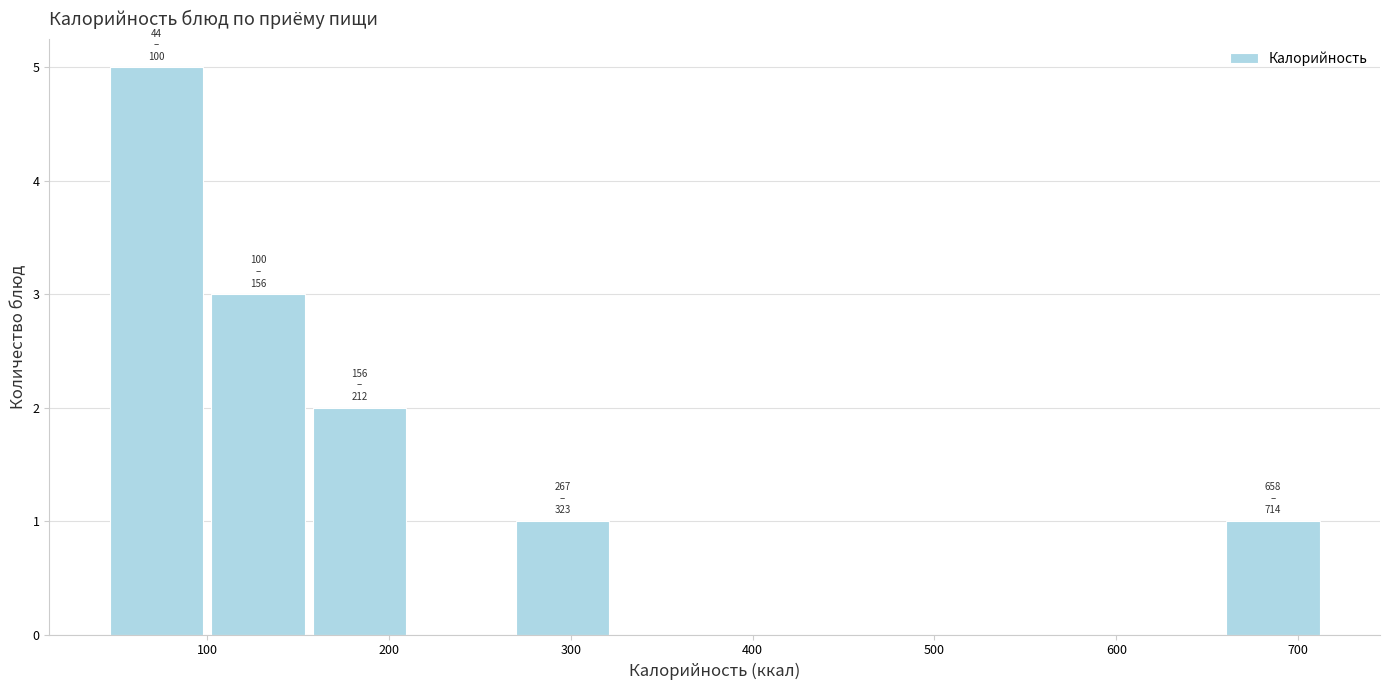

Over which range of the x-axis is the bar tallest?

40 to 100